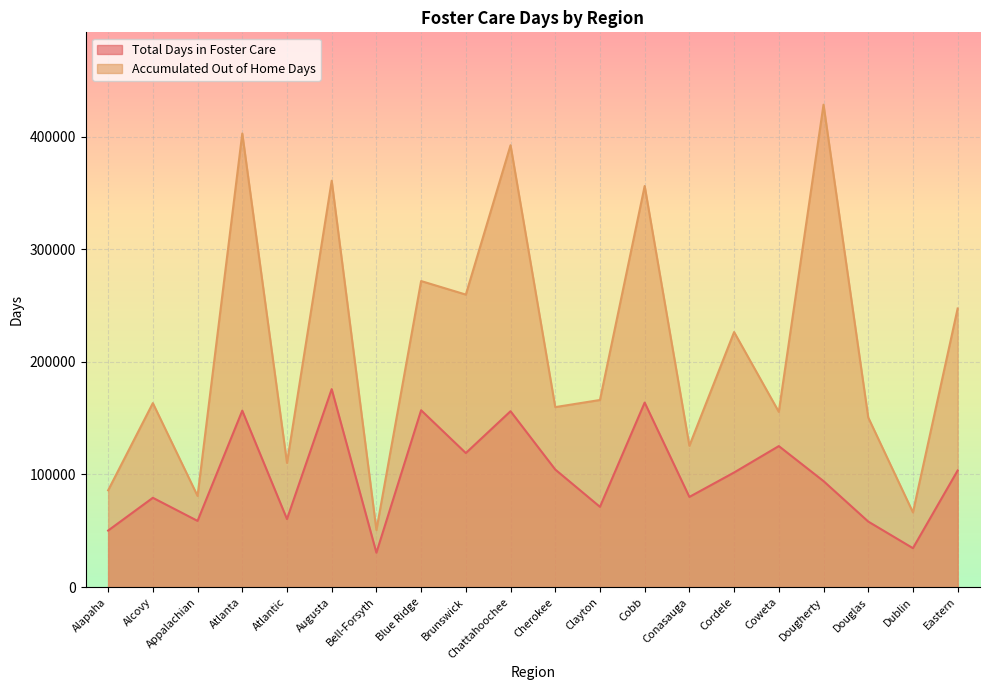

What are all the series names shown in the legend?

Total Days in Foster Care, Accumulated Out of Home Days